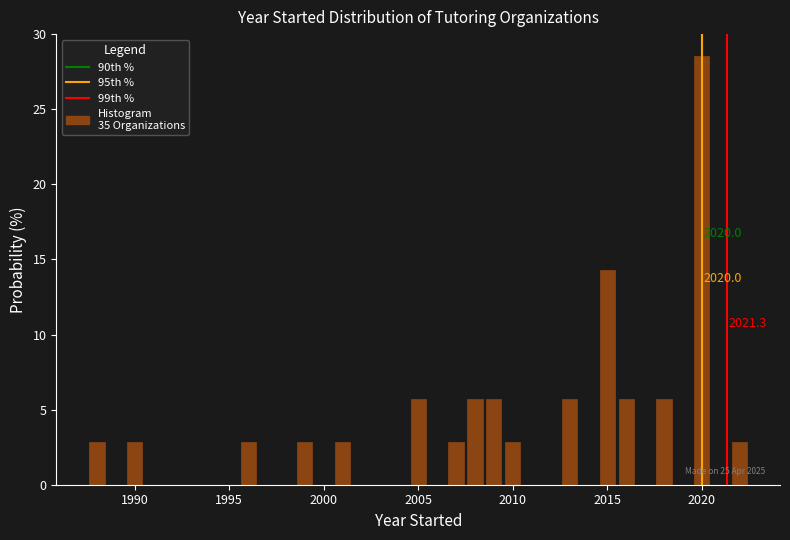

Around what value on the x-axis is the tallest bar? Give the approximate position of its centre, as read against the axis.

2020.0